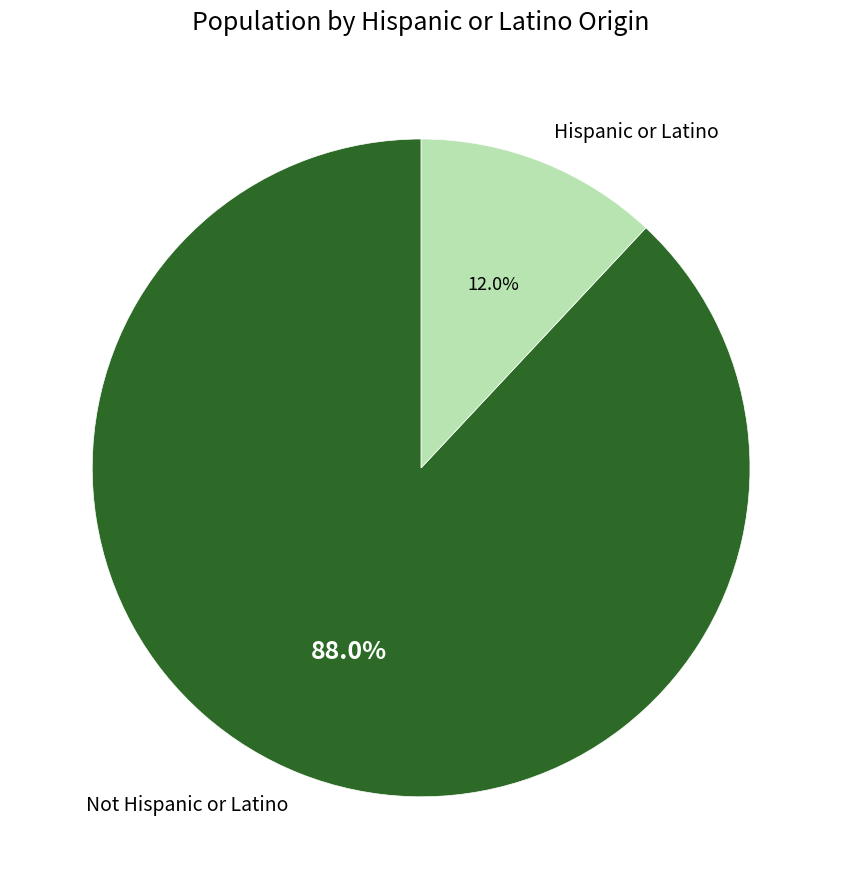

To the nearest percent, what portion does Hispanic or Latino represent?

12%